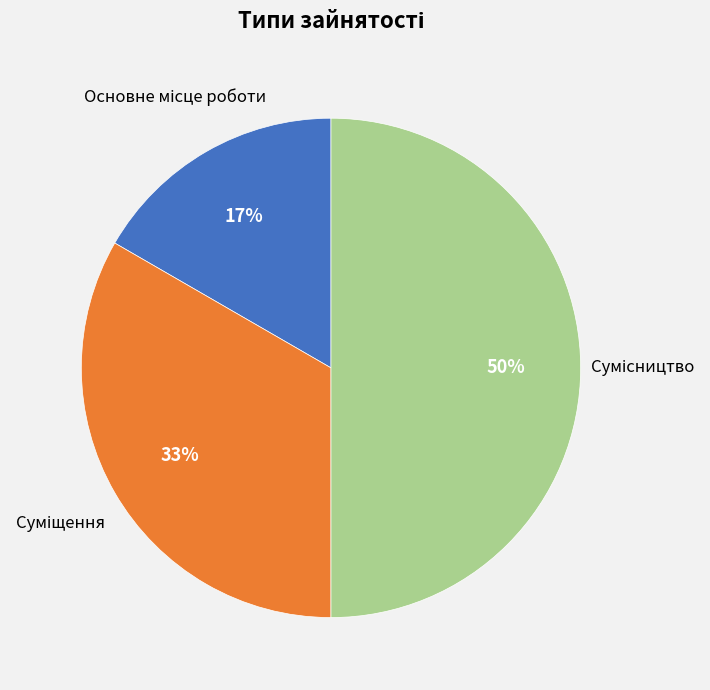

To the nearest percent, what is the average slice percentage?

33%